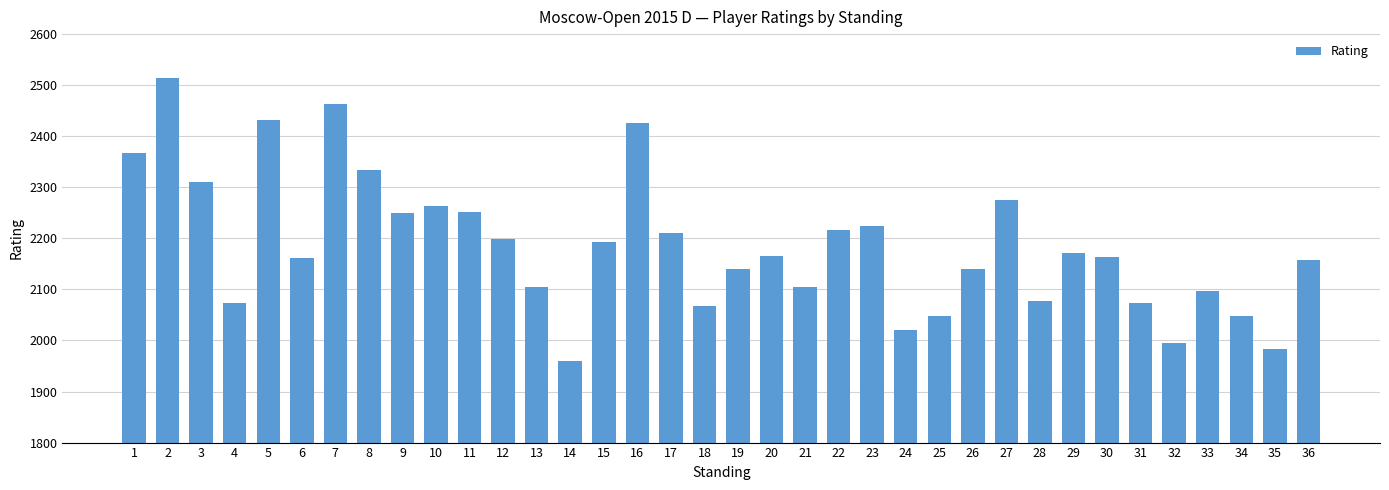

Which category has the highest value across all series?

2